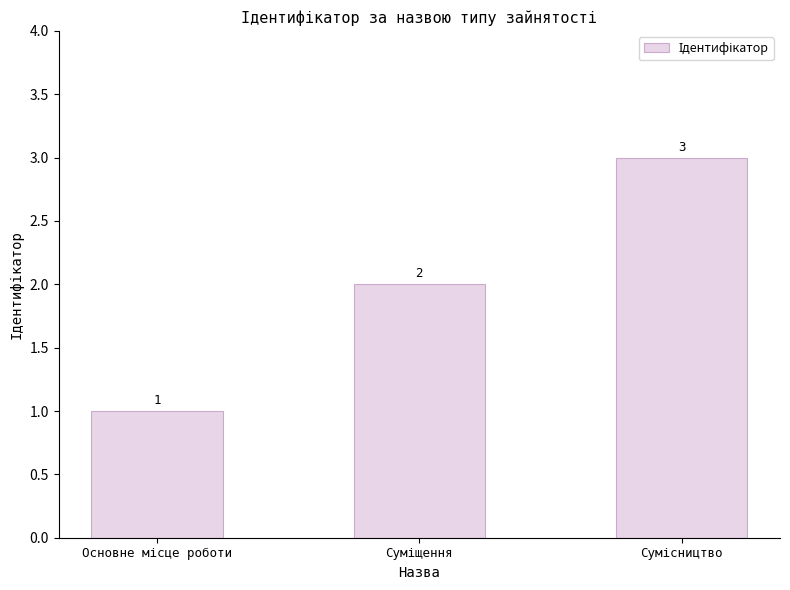

What is the maximum value shown in the chart?

3